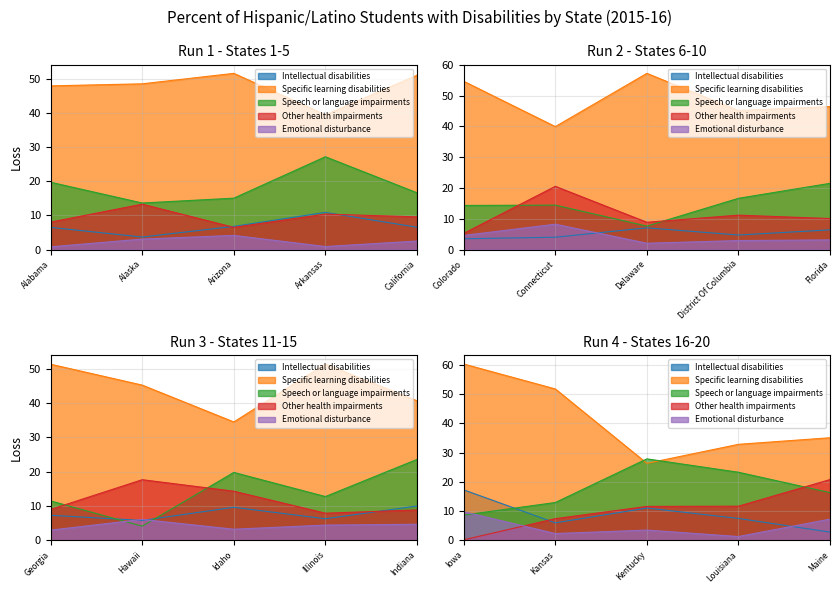

Is the value of Intellectual disabilities at California greater than the value of Specific learning disabilities at Iowa?

No